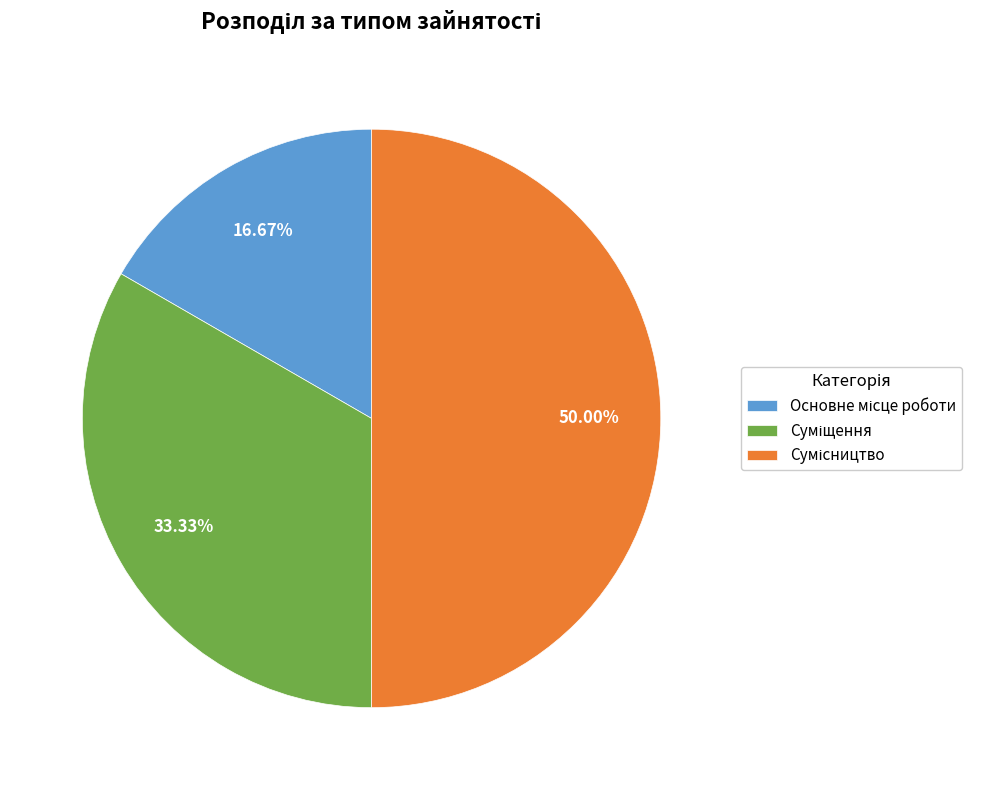

Which category has the smallest portion of the pie?

Основне місце роботи